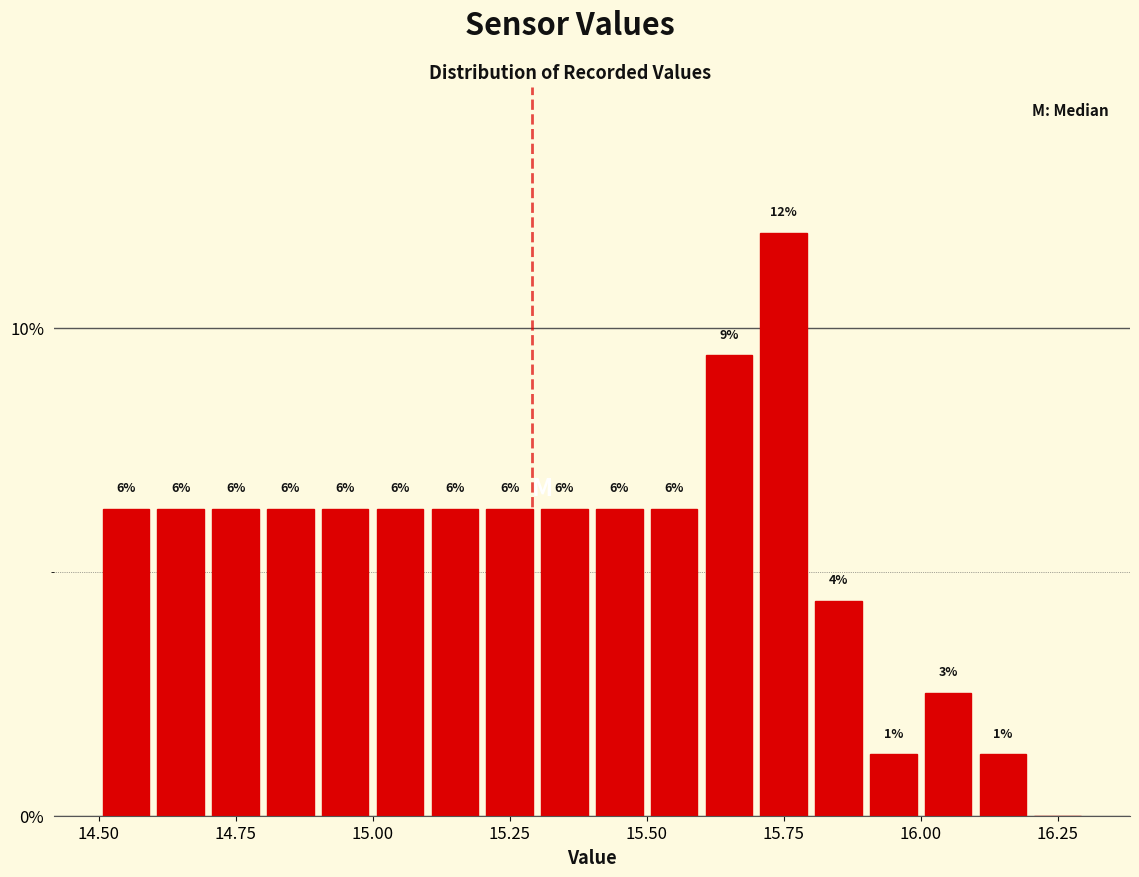

Read against the x-axis, roughly where is the centre of the tallest bar?

15.75